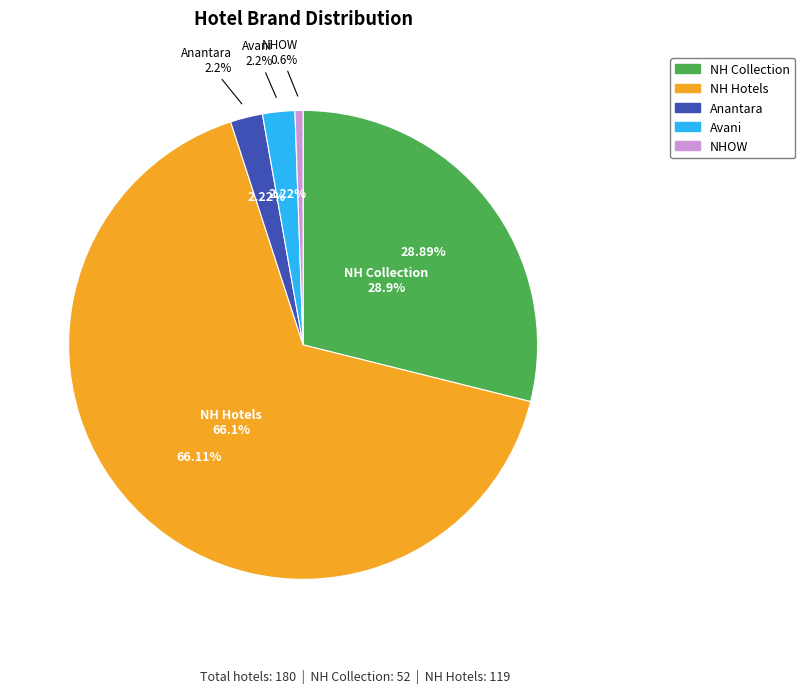

Between NH Collection and Anantara, which is larger?

NH Collection